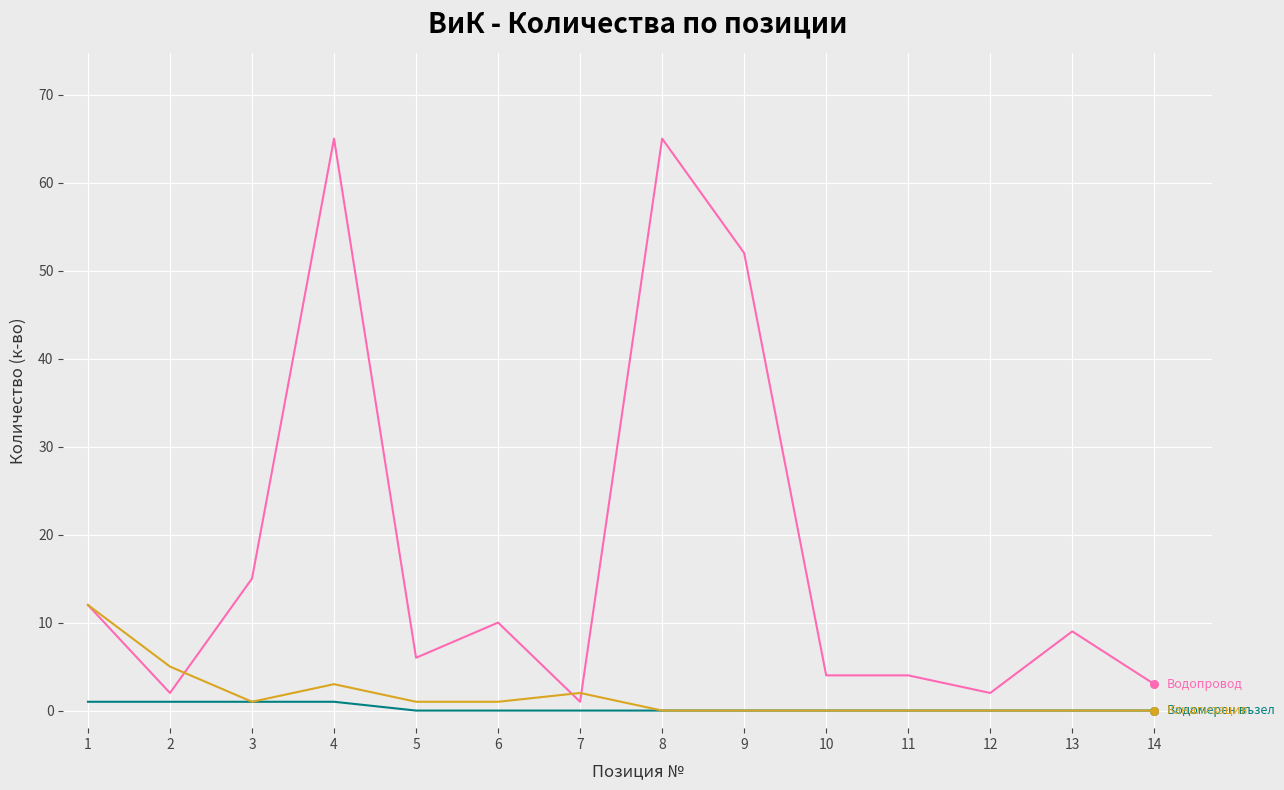

What is the maximum value shown in the chart?

65